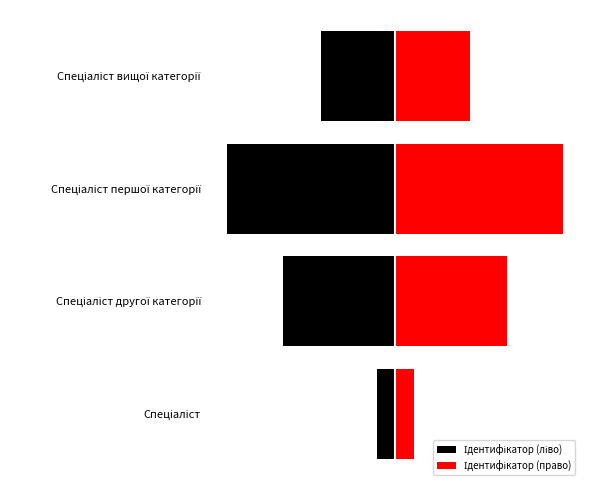

What is the lowest value of the Ідентифікатор (ліво) series?

-5.6